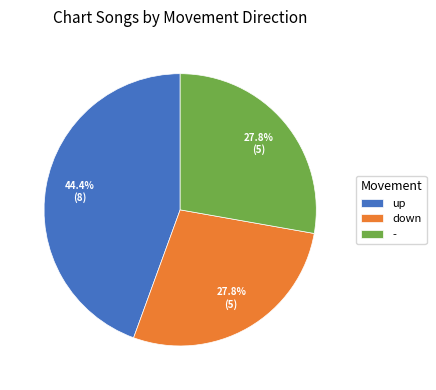

What percentage is the up slice, to the nearest percent?

44%